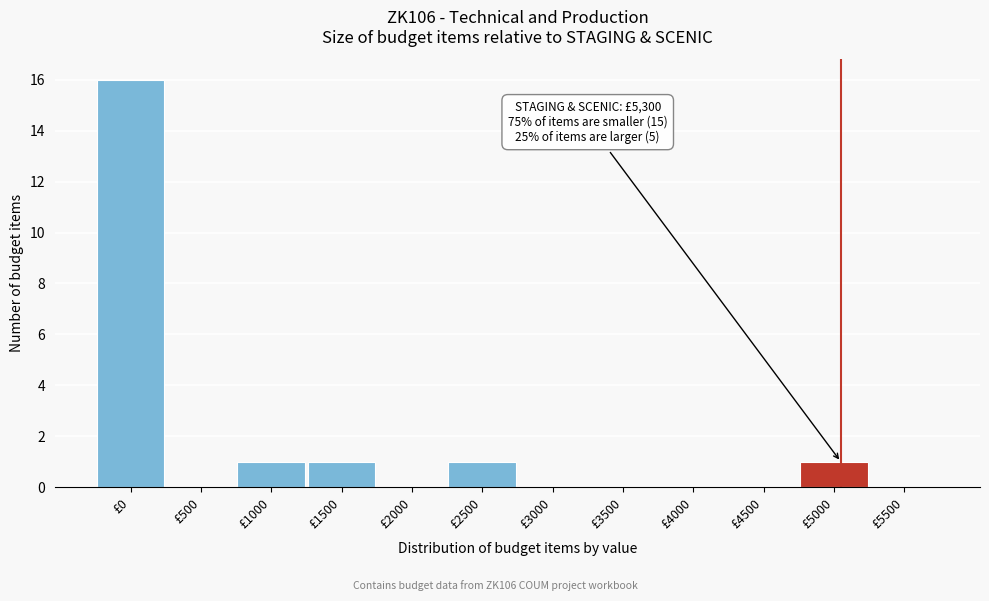

Reading left to right, extract all data points from this chart.

£0=16	£500=0	£1000=1	£1500=1	£2000=0	£2500=1	£3000=0	£3500=0	£4000=0	£4500=0	£5000=1	£5500=0